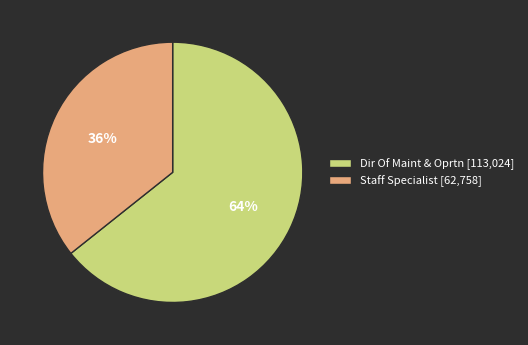

Does Dir Of Maint & Oprtn account for over 50% of the chart?

Yes